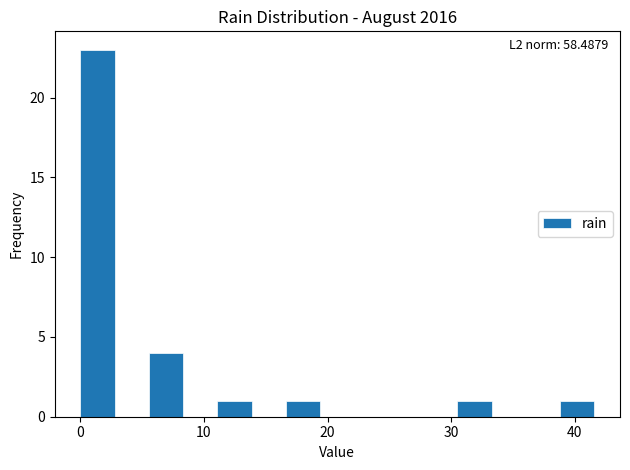

Read against the x-axis, roughly where is the centre of the tallest bar?

1